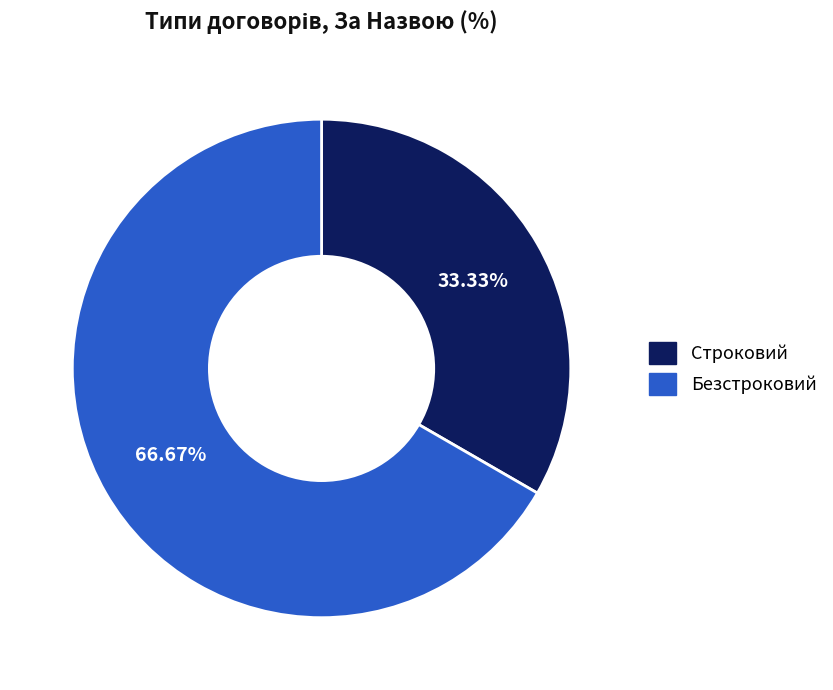

Rank the categories by value from highest to lowest.

Безстроковий, Строковий